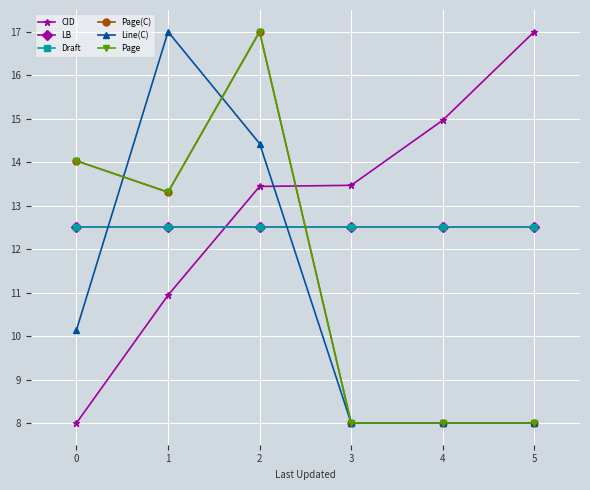

Which series has the largest range (max minus min)?

CID